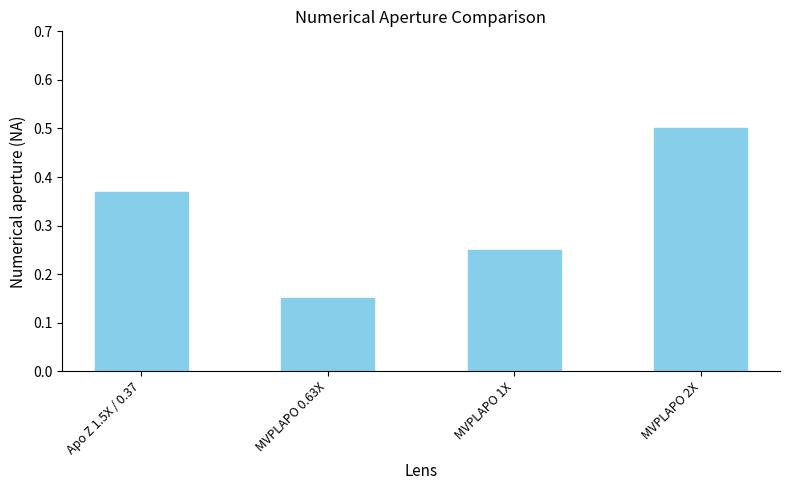

Rank the categories by value from highest to lowest.

MVPLAPO 2X, Apo Z 1.5X / 0.37, MVPLAPO 1X, MVPLAPO 0.63X